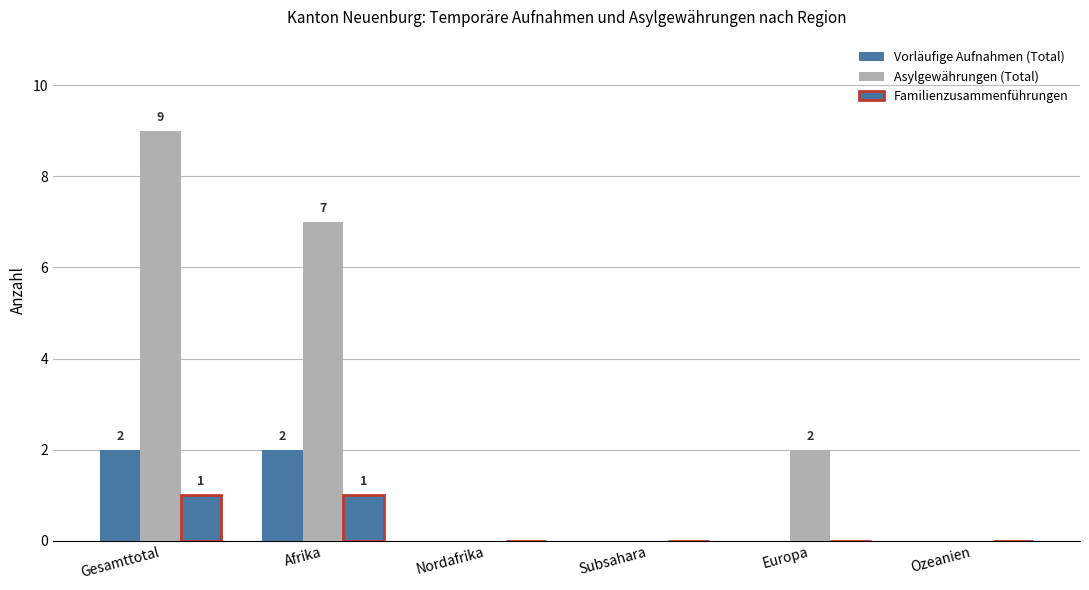

Reading left to right, transcribe all the data shown in this chart.

Vorläufige Aufnahmen (Total): 2	2	0	0	0	0
Asylgewährungen (Total): 9	7	0	0	2	0
Familienzusammenführungen: 1	1	0	0	0	0